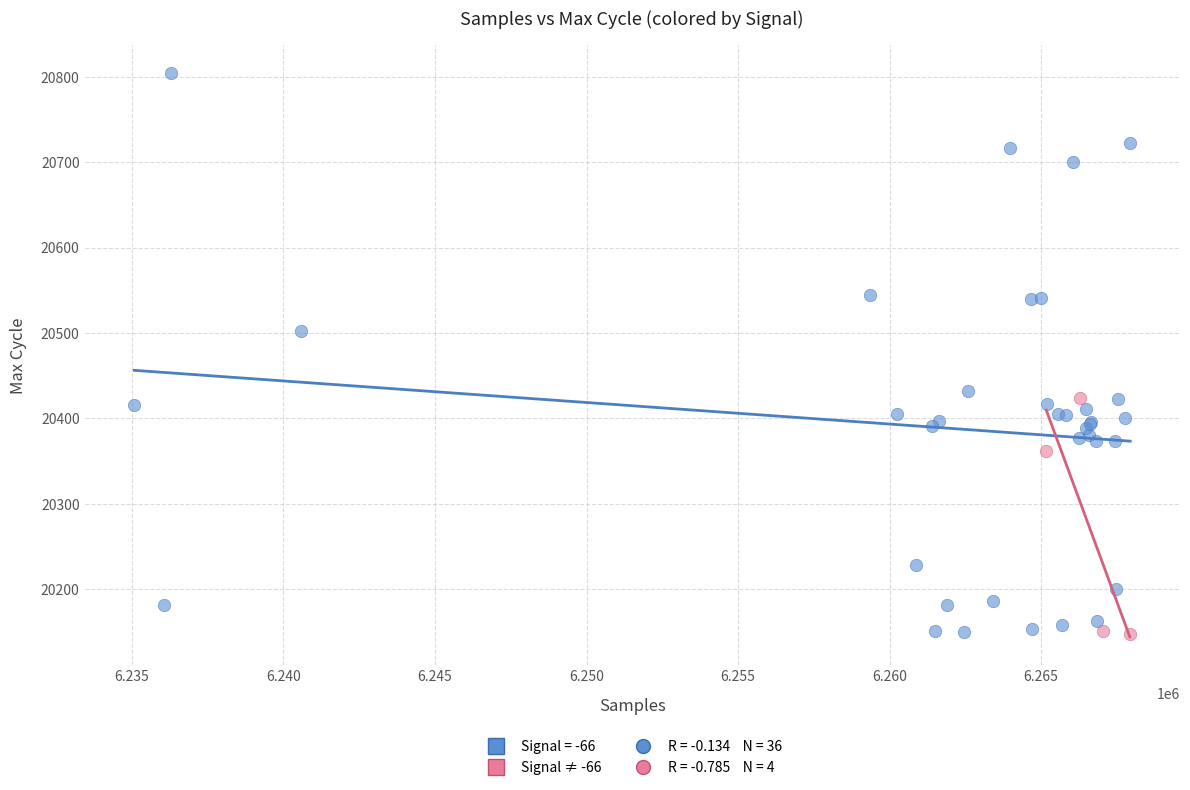

Which series contains the highest Y value?

Signal = -66